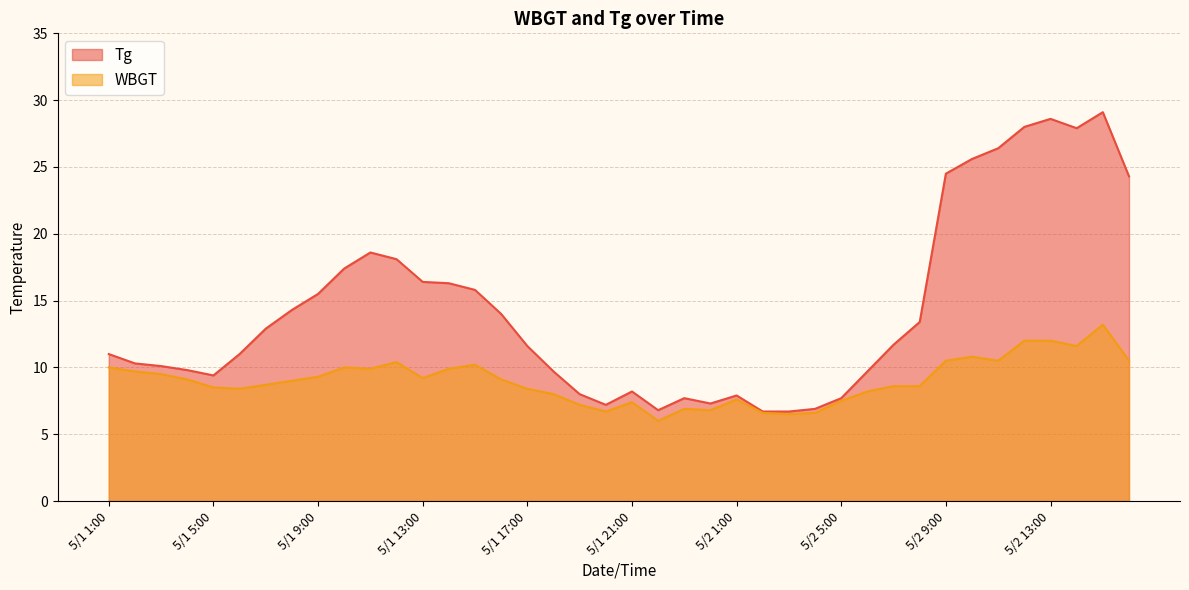

At which label does Tg reach its minimum?

5/2 2:00